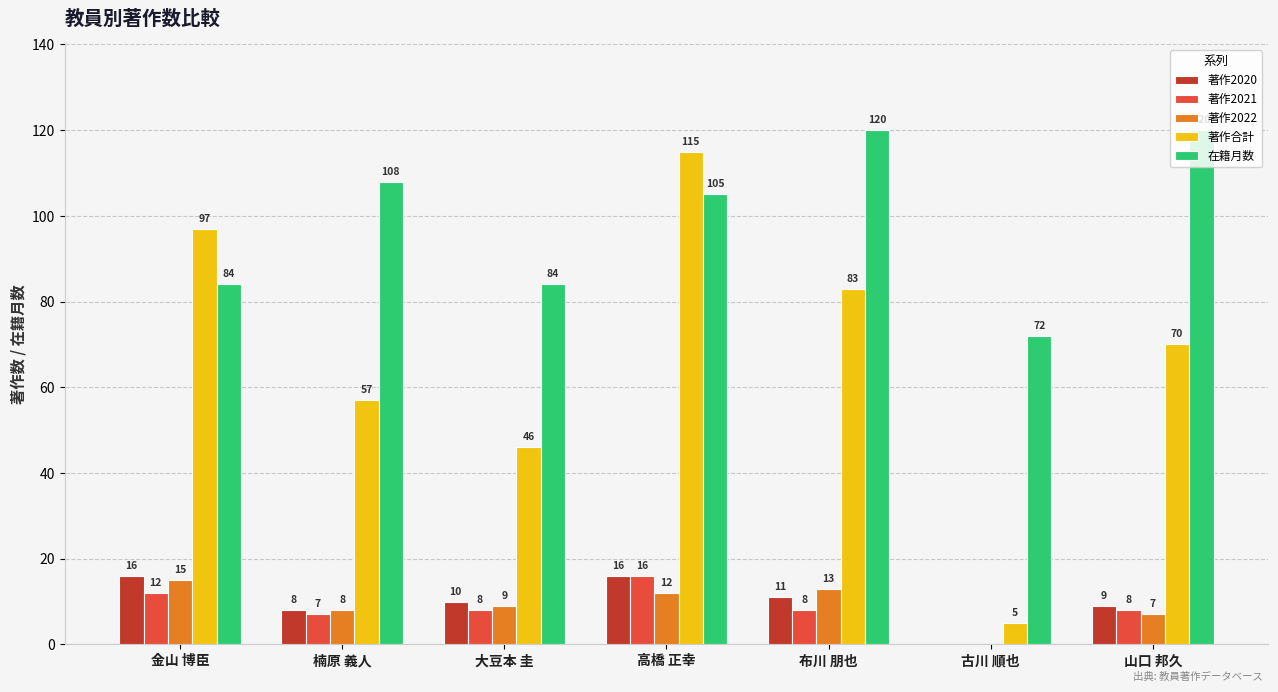

Which series changed the most between 金山 博臣 and 高橋 正幸?

在籍月数